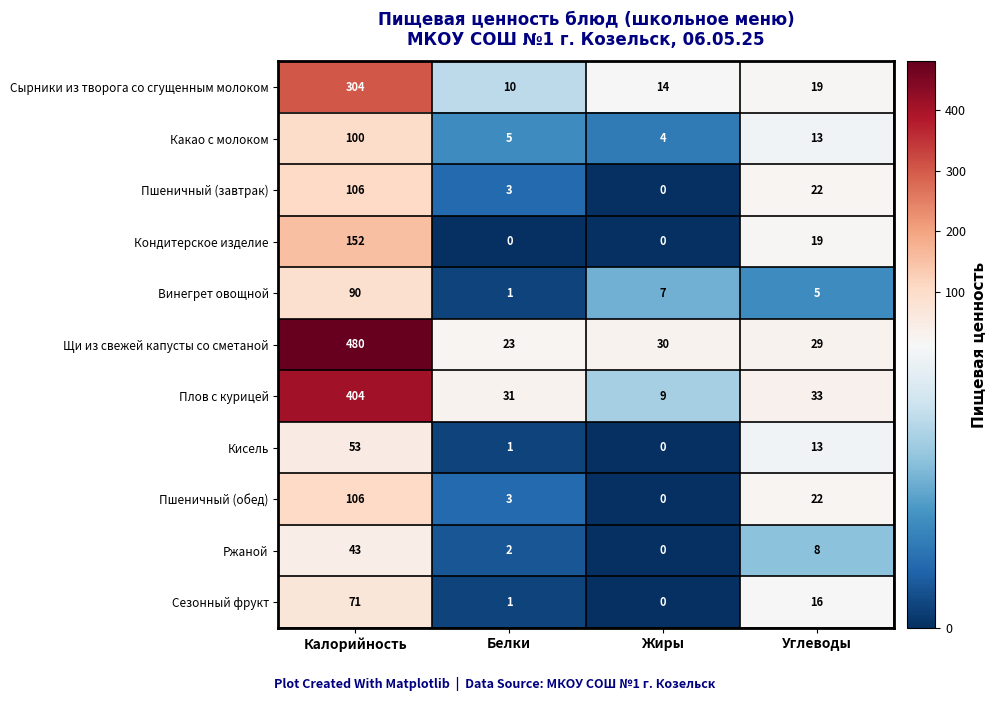

Where does the Пшеничный (завтрак) series first go above 22?

Калорийность